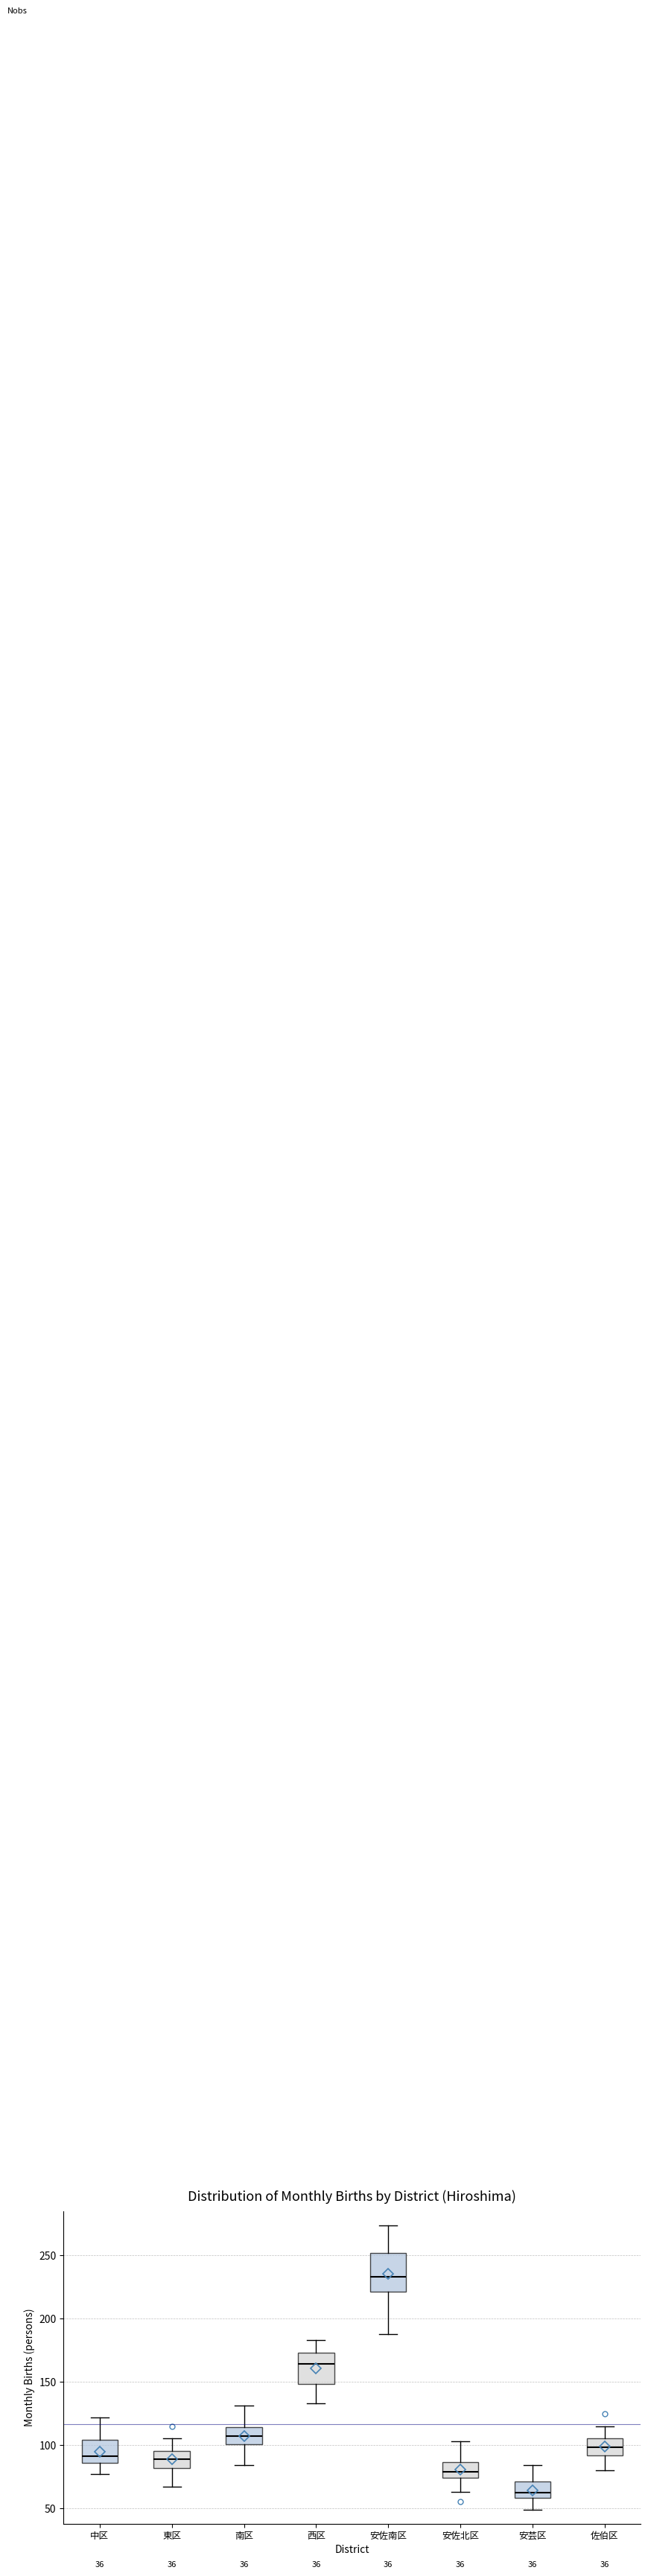

Which box's median line is the lowest?

安芸区